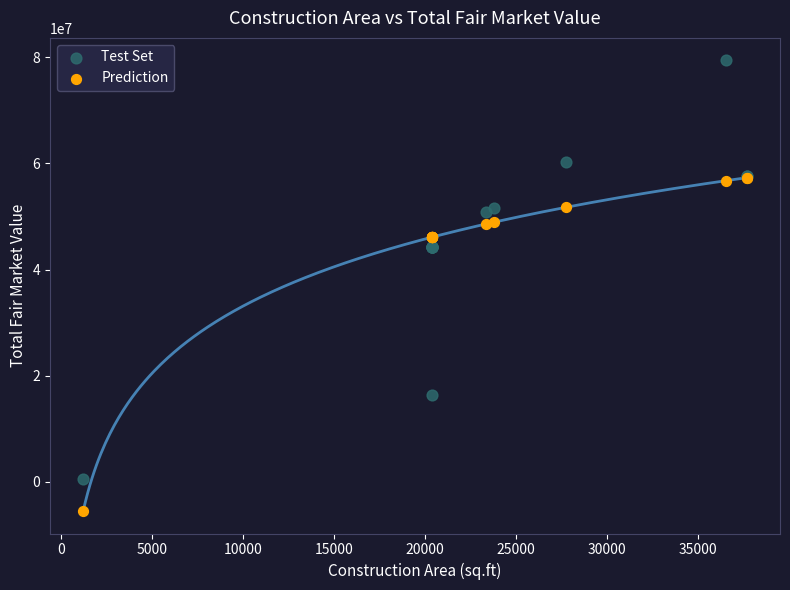

In the Prediction series, what Y value is closest to 25892889?

46080265.2